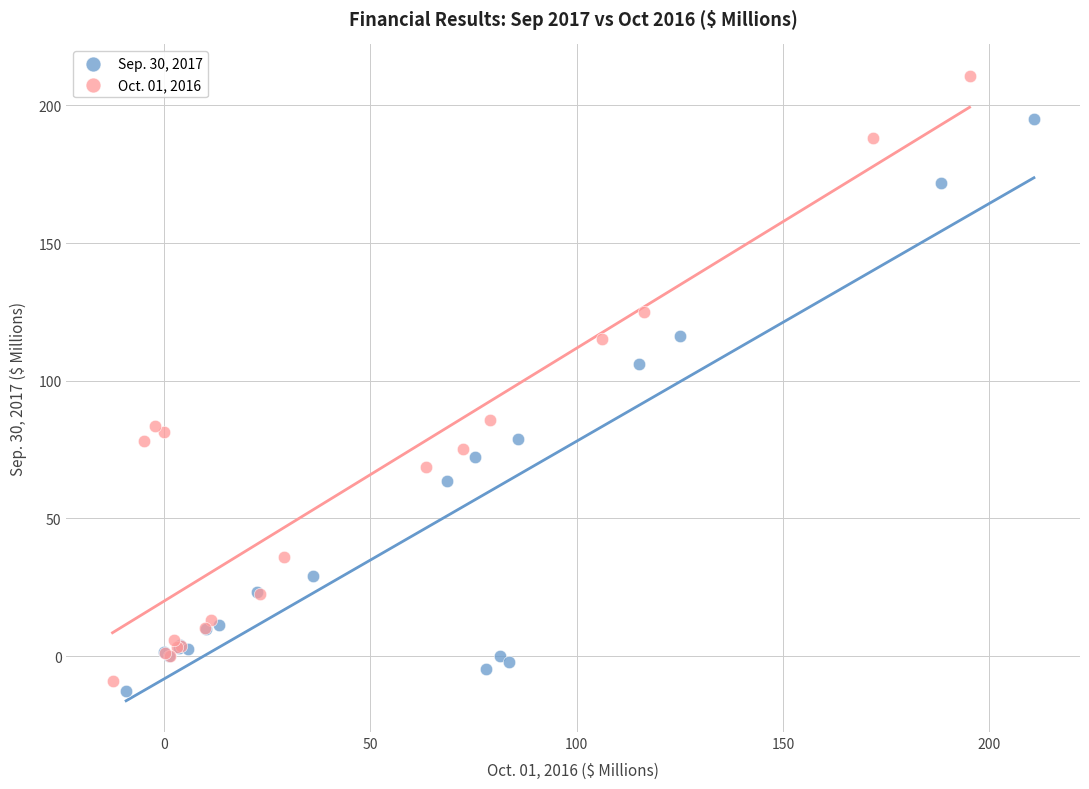

Which series has the widest spread of Y values?

Oct. 01, 2016